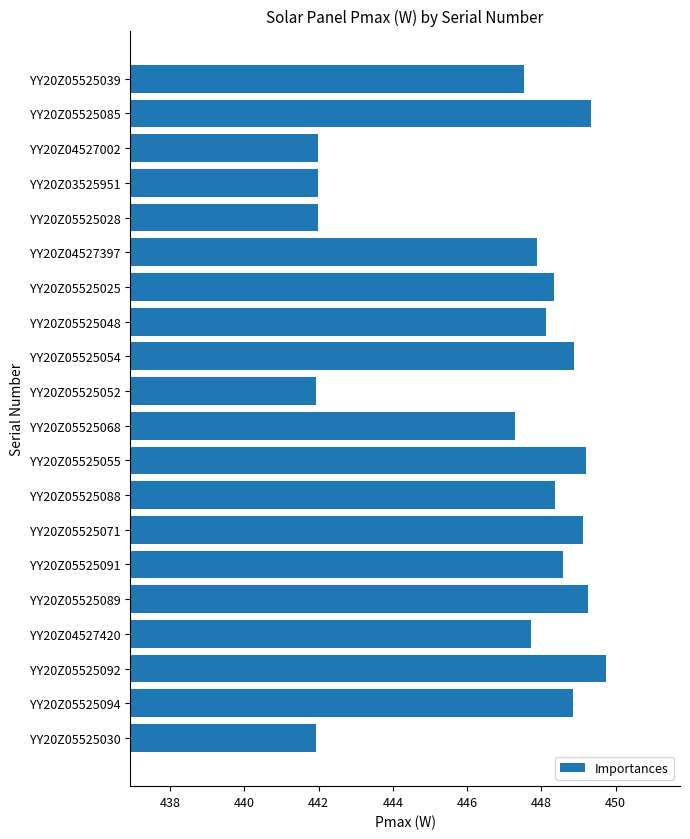

True or false: the data shows 668.0 at YY20Z04527002.

False